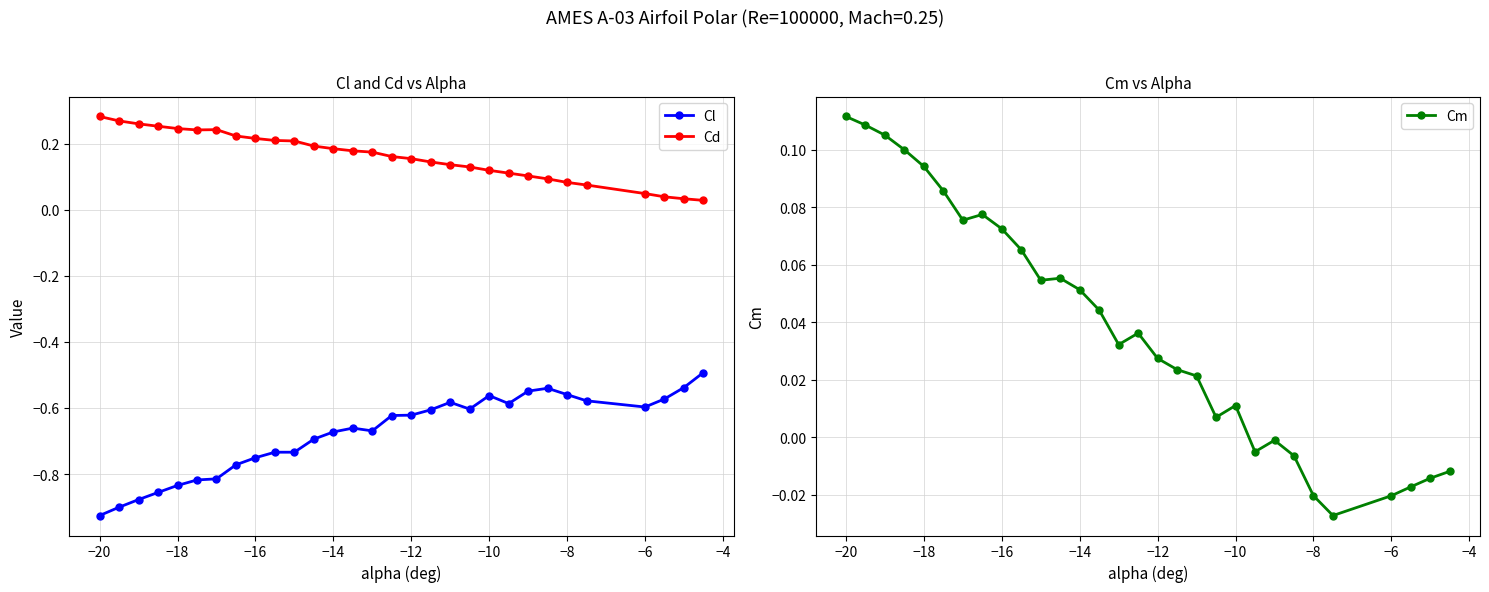

What is the value of the Cd point at the 4th from the left?

0.3